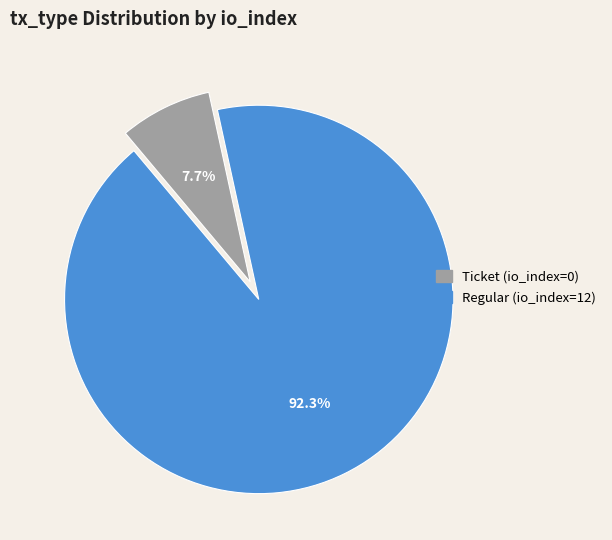

How many segments does this pie chart have?

2